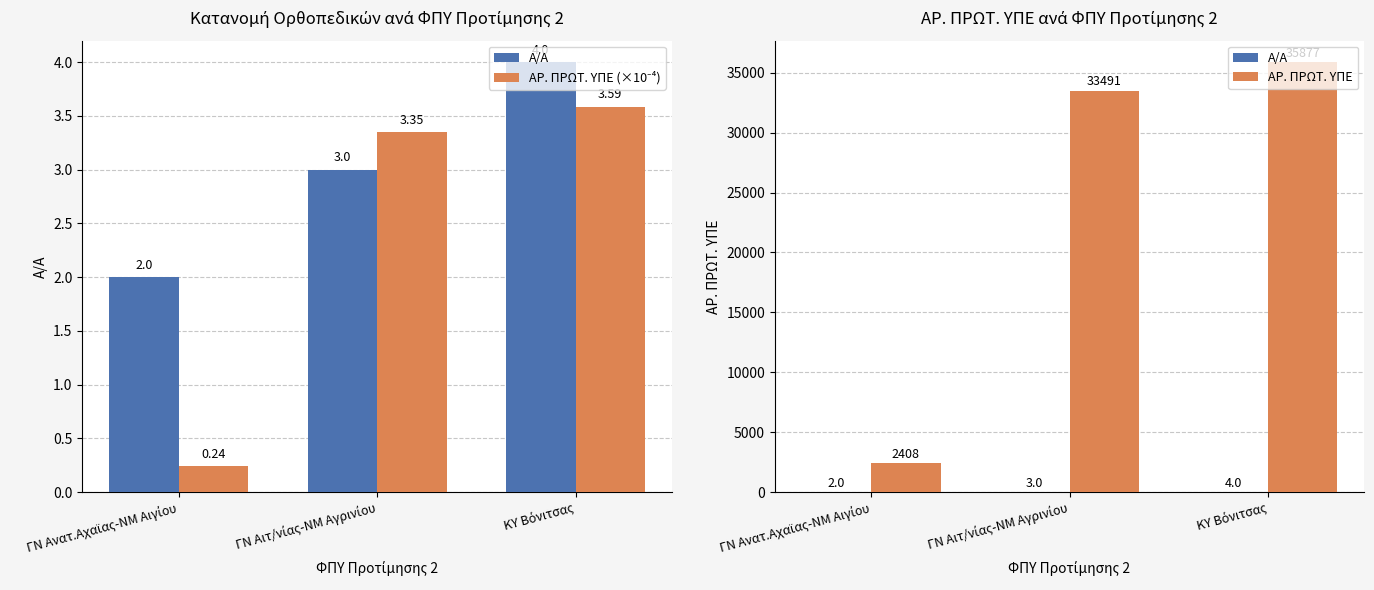

How many series are shown in this chart?

3